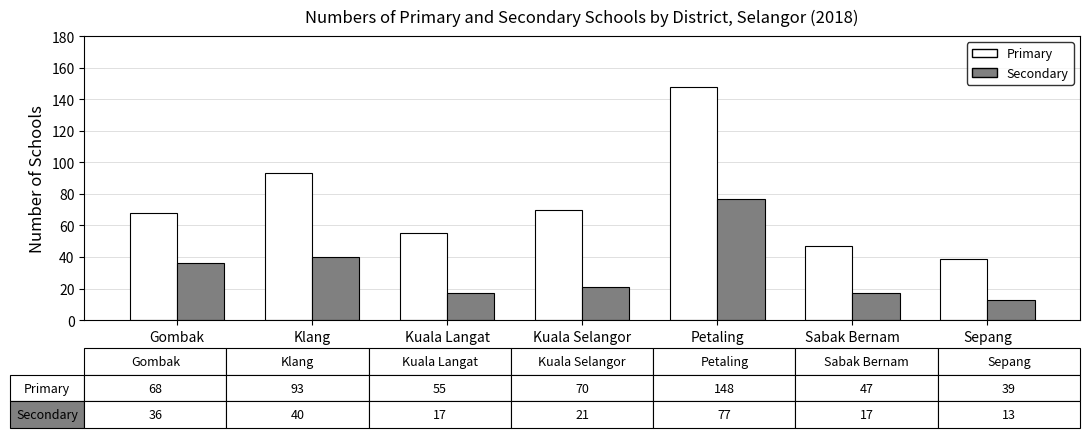

Where is Secondary nearest to the value 45?

Klang